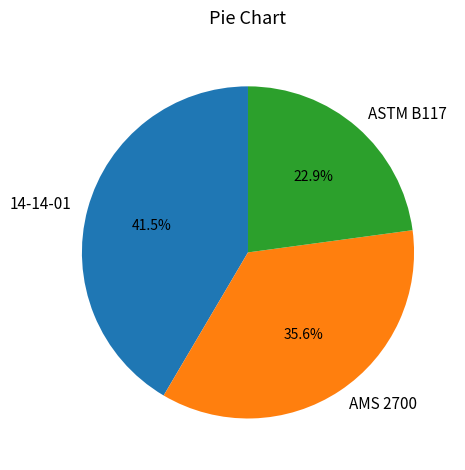

Is there any slice that represents more than half of the pie?

No